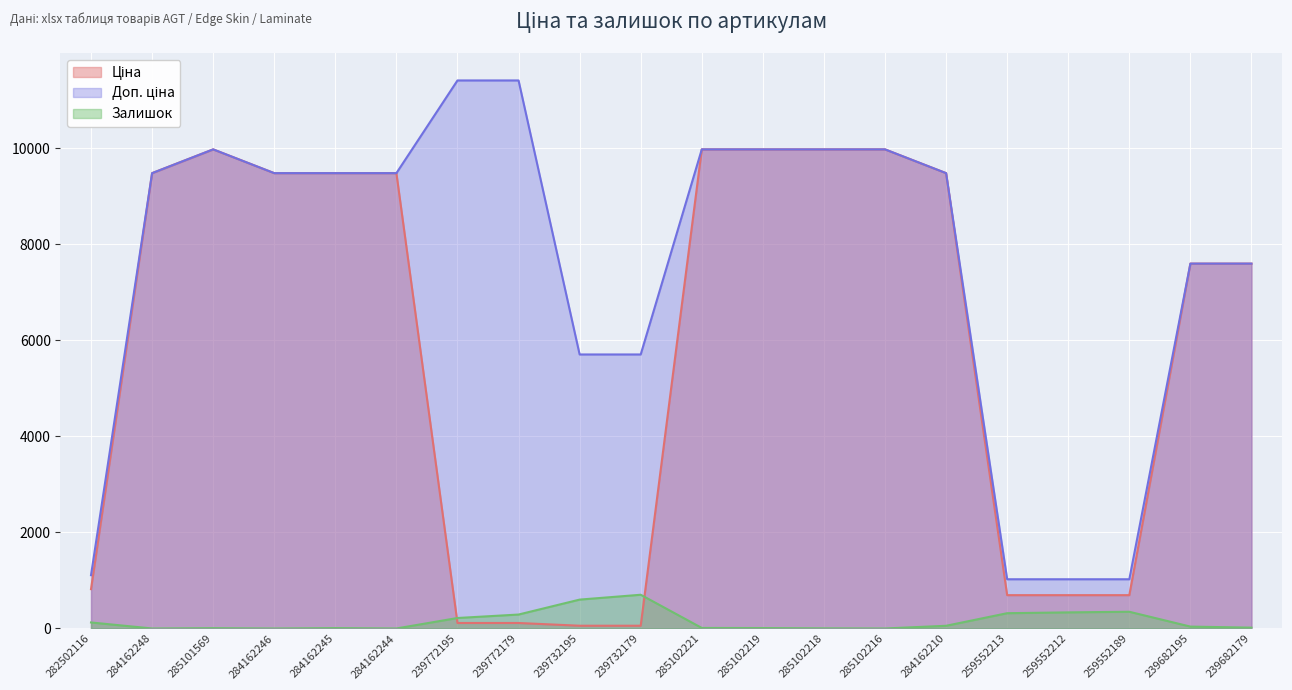

True or false: Доп. ціна and Залишок intersect in this chart.

False